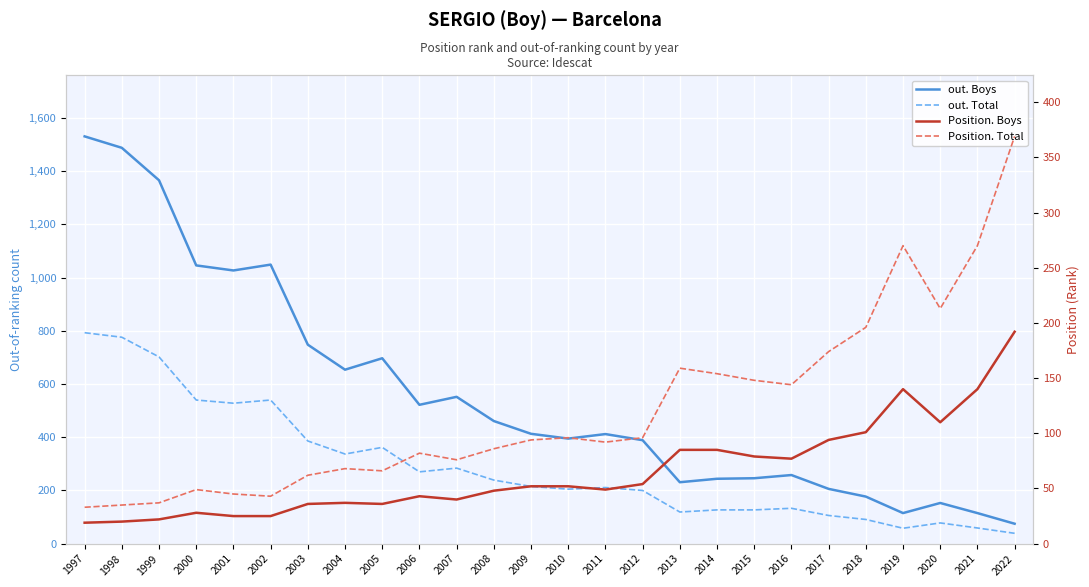

At which category is the sum across all series the highest?

1997